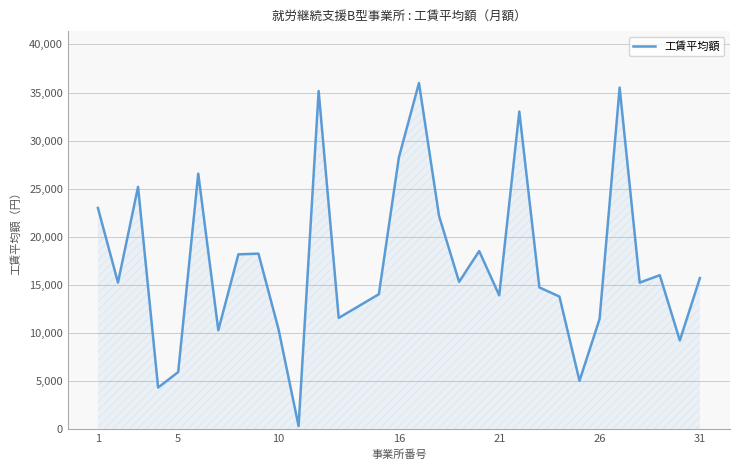

What is the greatest value displayed?

35988